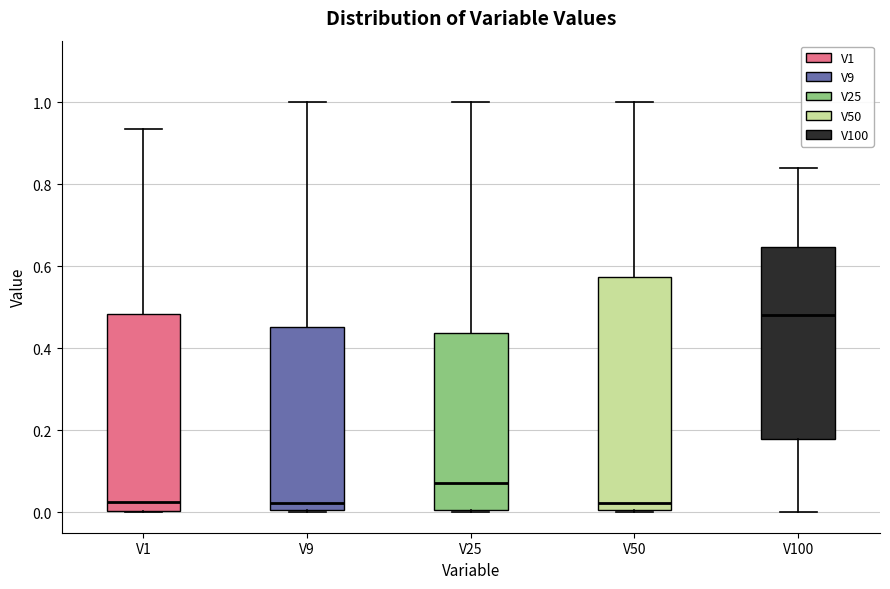

Reading left to right, read every box against the y-axis: the position of its median line, the range the box covers, and the ends of its whiskers. The values are not printed on the chart, so give them approximately, as read against the axis.

V1: median 0.02, box 0.00 to 0.48, whiskers 0.00 to 0.94
V9: median 0.02, box 0.00 to 0.46, whiskers 0.00 to 1.00
V25: median 0.08, box 0.00 to 0.44, whiskers 0.00 to 1.00
V50: median 0.02, box 0.00 to 0.58, whiskers 0.00 (just below the box's lower edge) to 1.00
V100: median 0.48, box 0.18 to 0.64, whiskers 0.00 to 0.84